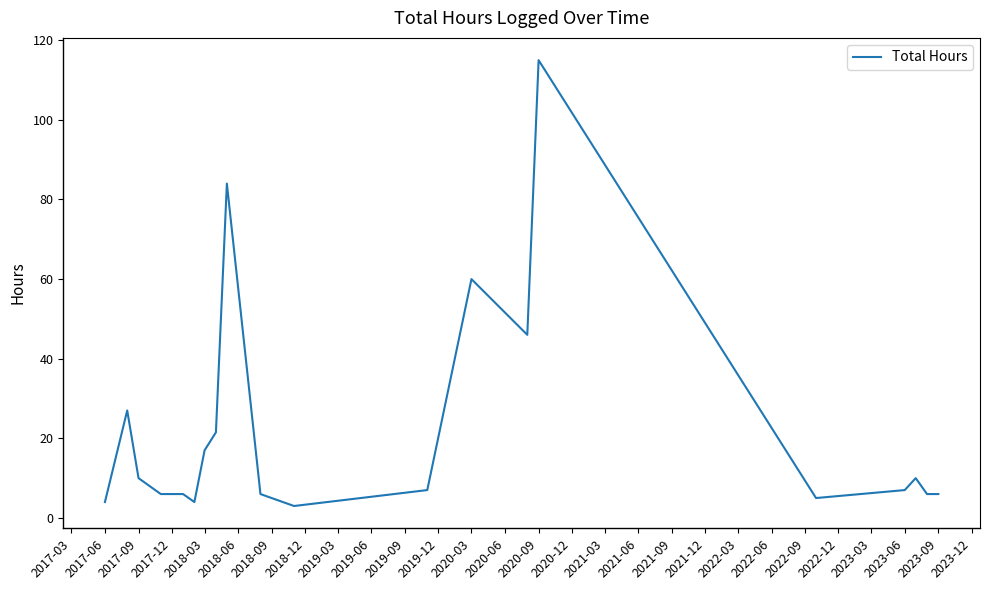

What is the difference between the maximum and minimum values?

112.0